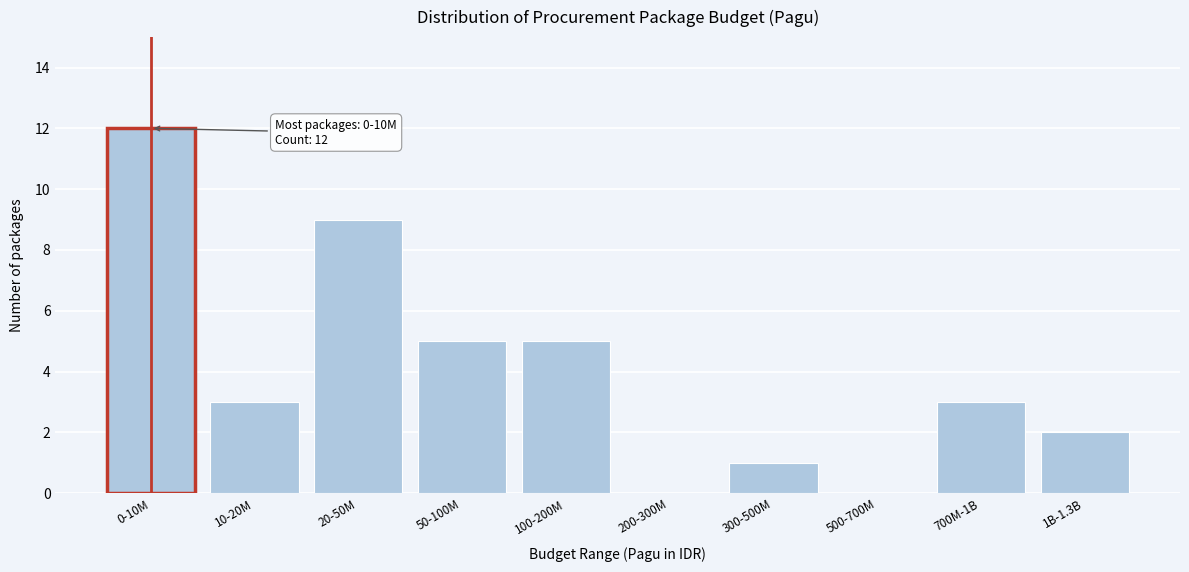

Reading right to left, what are all the values shown in this chart?

1B-1.3B=2	700M-1B=3	500-700M=0	300-500M=1	200-300M=0	100-200M=5	50-100M=5	20-50M=9	10-20M=3	0-10M=12